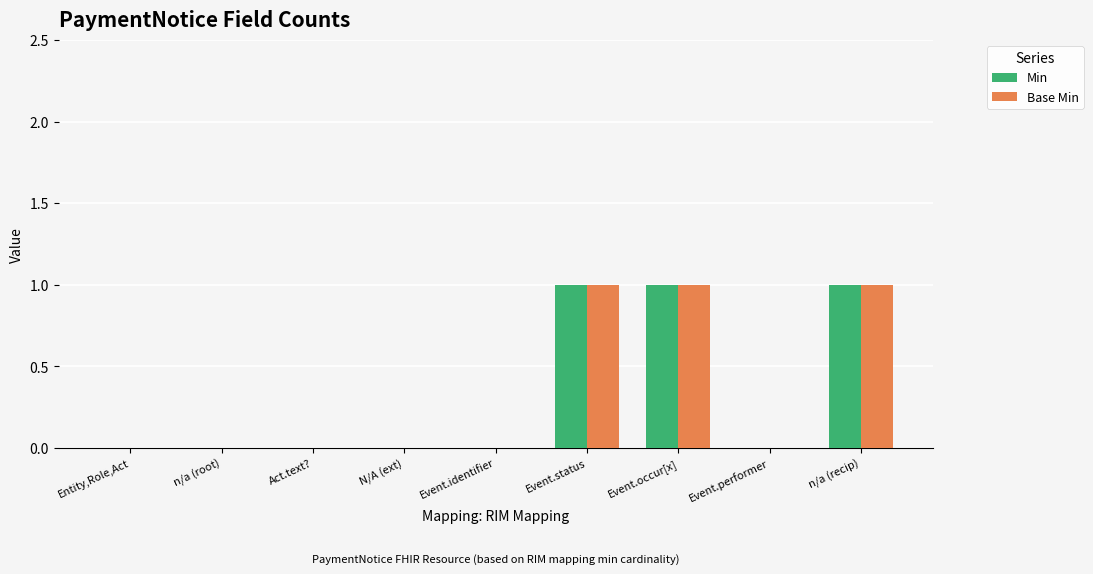

Is it true that Base Min equals 2 at Event.occur[x]?

False